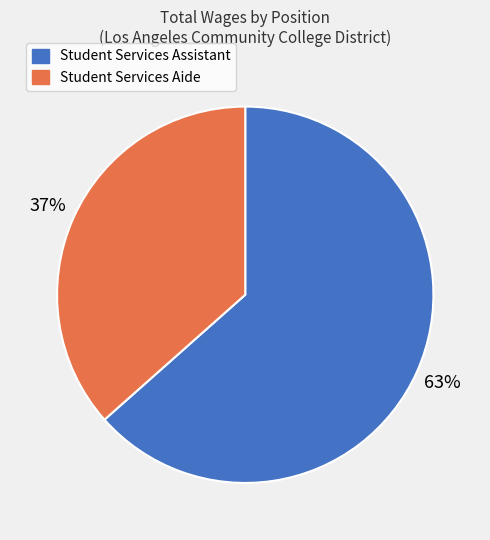

The Student Services Aide slice represents 37% of the pie. True or false?

True